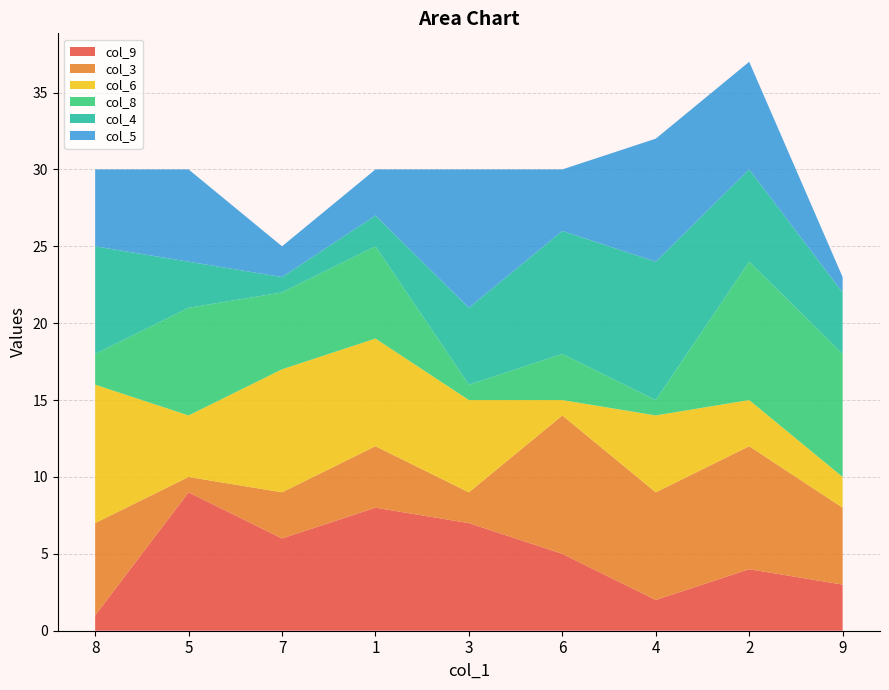

Reading left to right, what are all the values shown in this chart?

col_9: 1	9	6	8	7	5	2	4	3
col_3: 6	1	3	4	2	9	7	8	5
col_6: 9	4	8	7	6	1	5	3	2
col_8: 2	7	5	6	1	3	1	9	8
col_4: 7	3	1	2	5	8	9	6	4
col_5: 5	6	2	3	9	4	8	7	1